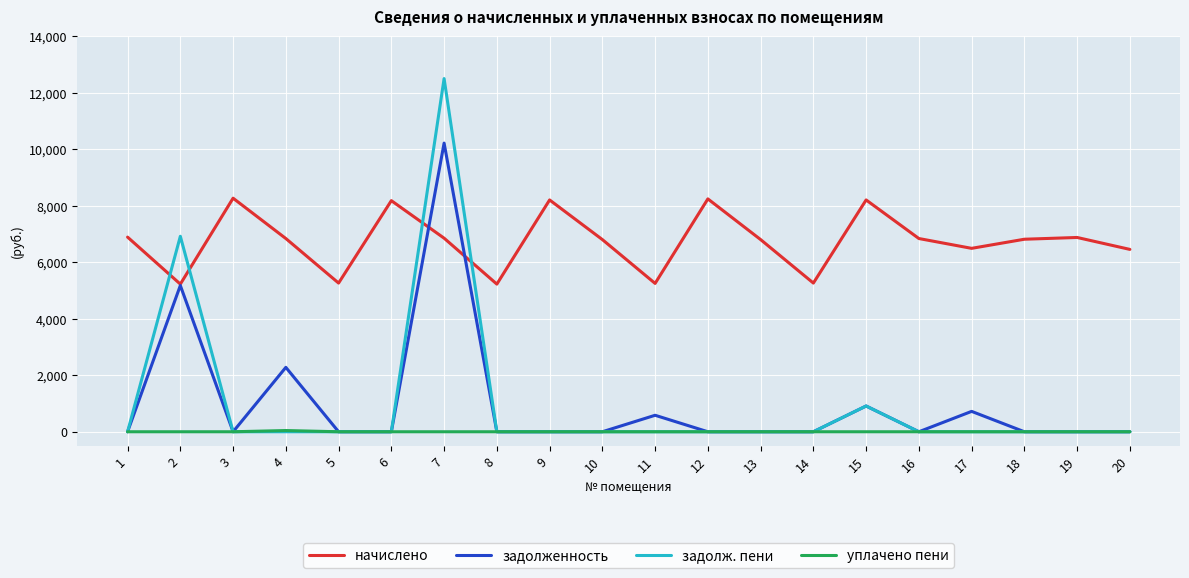

True or false: уплачено пени and начислено cross at least once.

False